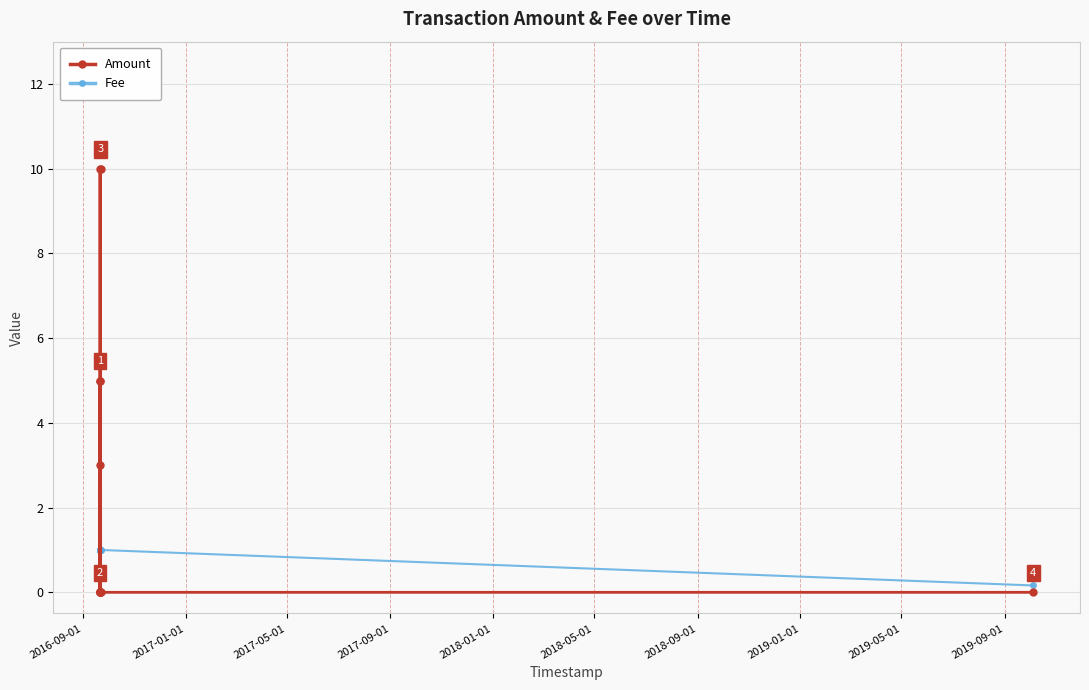

What is the value of the Fee point at the 7th from the left?

1.0